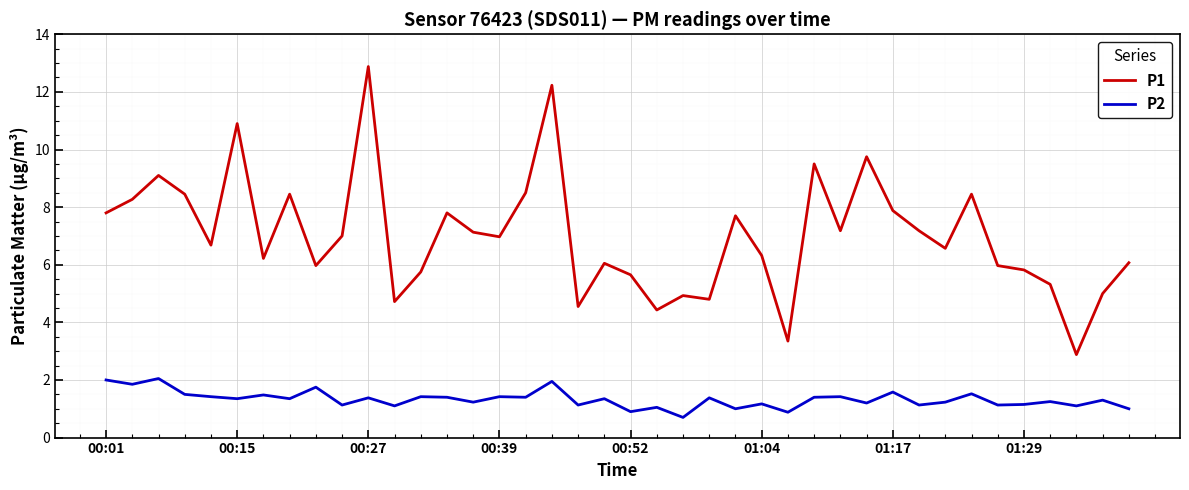

Which series has the largest total across all categories?

P1